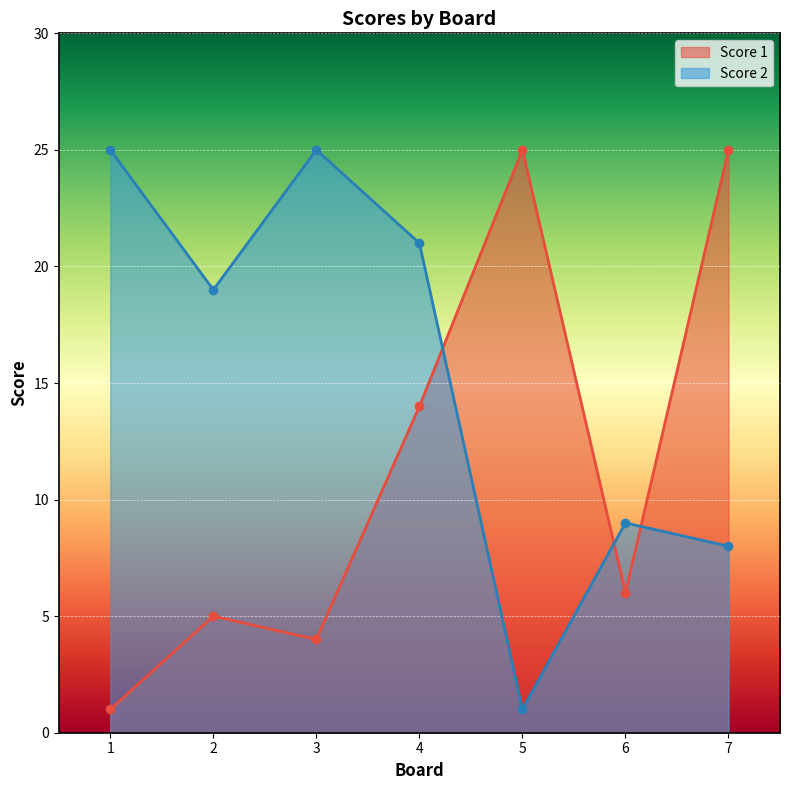

Between which two adjacent categories do Score 1 and Score 2 first intersect?

4 and 5